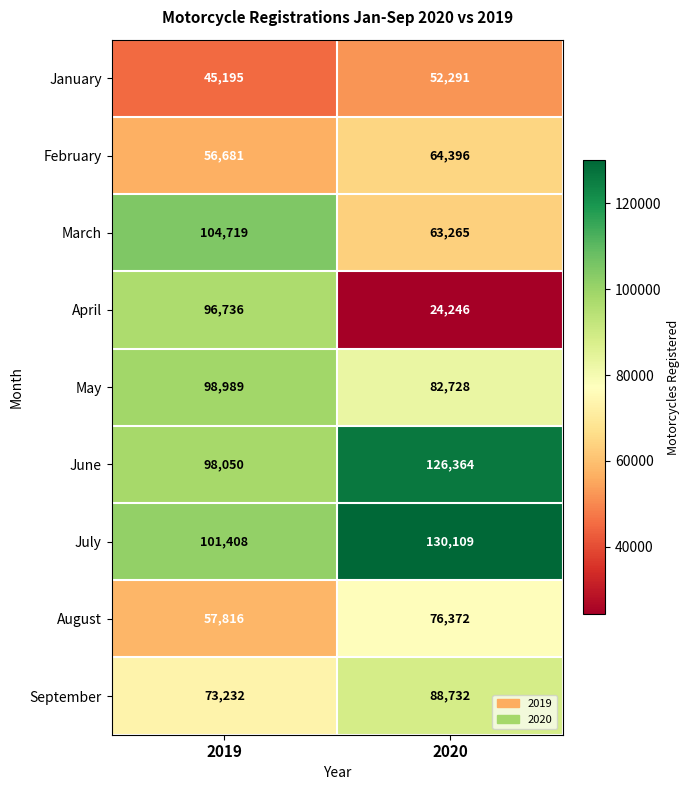

At which label does January reach its minimum?

2019